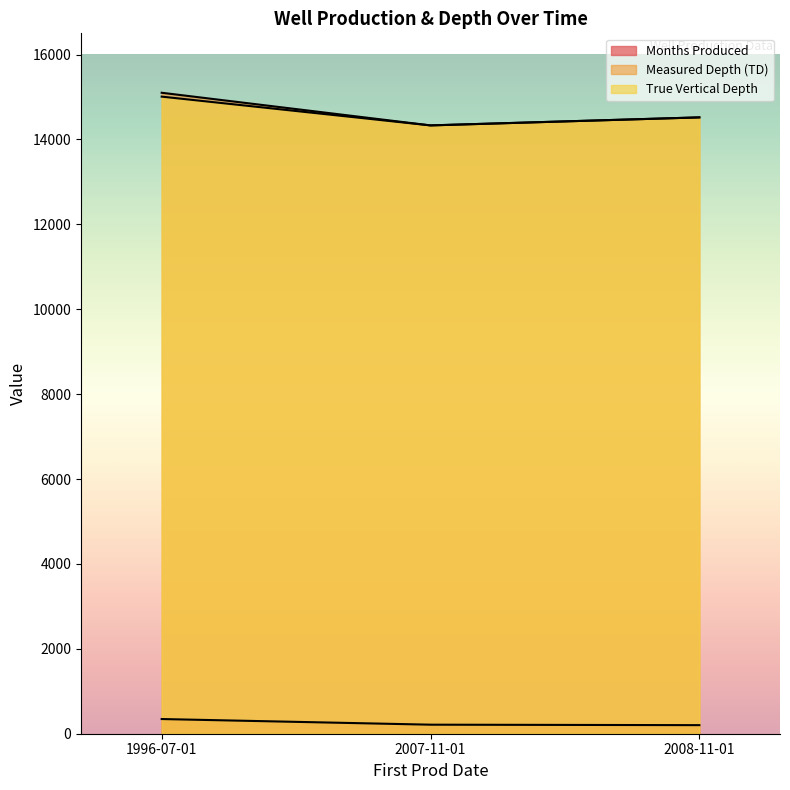

At 2007-11-01, list the series in order from smallest to largest.

Months Produced, Measured Depth (TD), True Vertical Depth